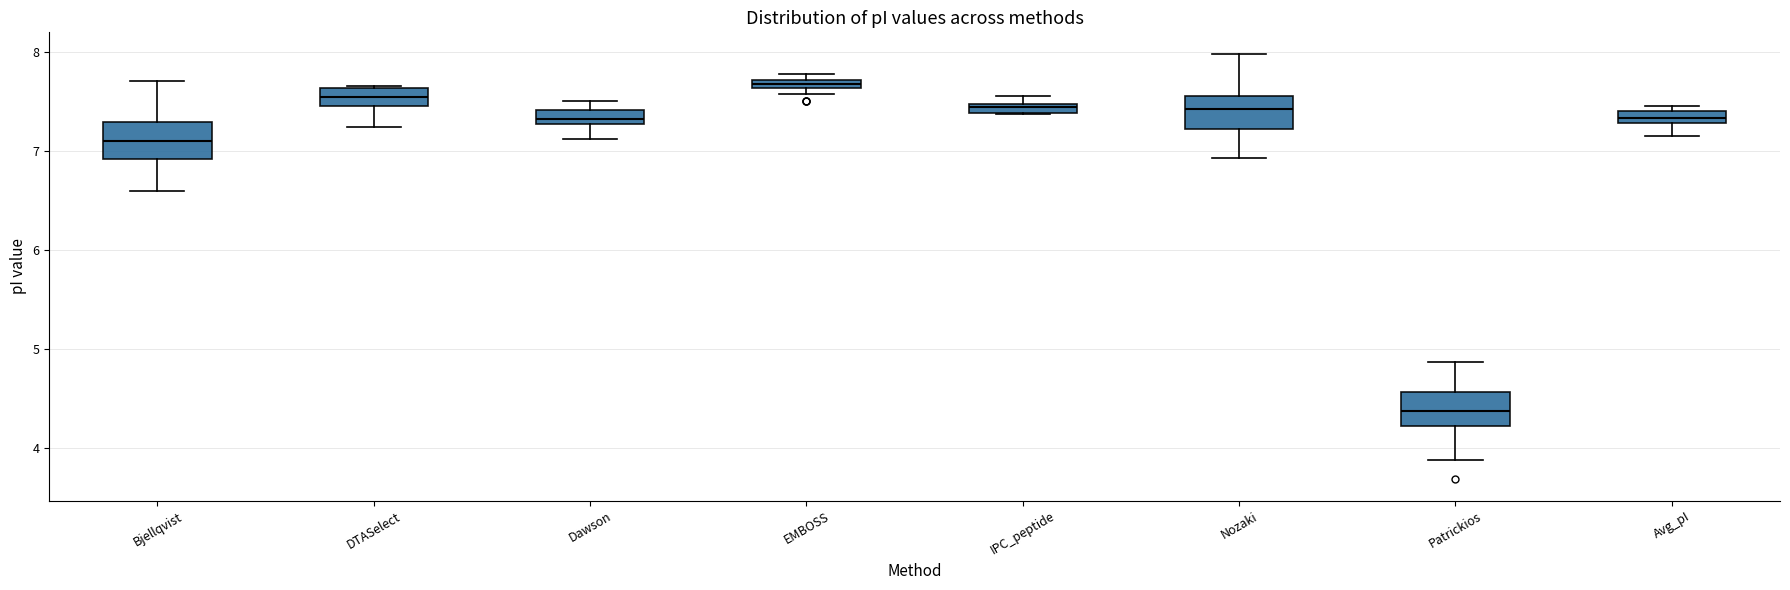

Which box's median line is the lowest?

Patrickios